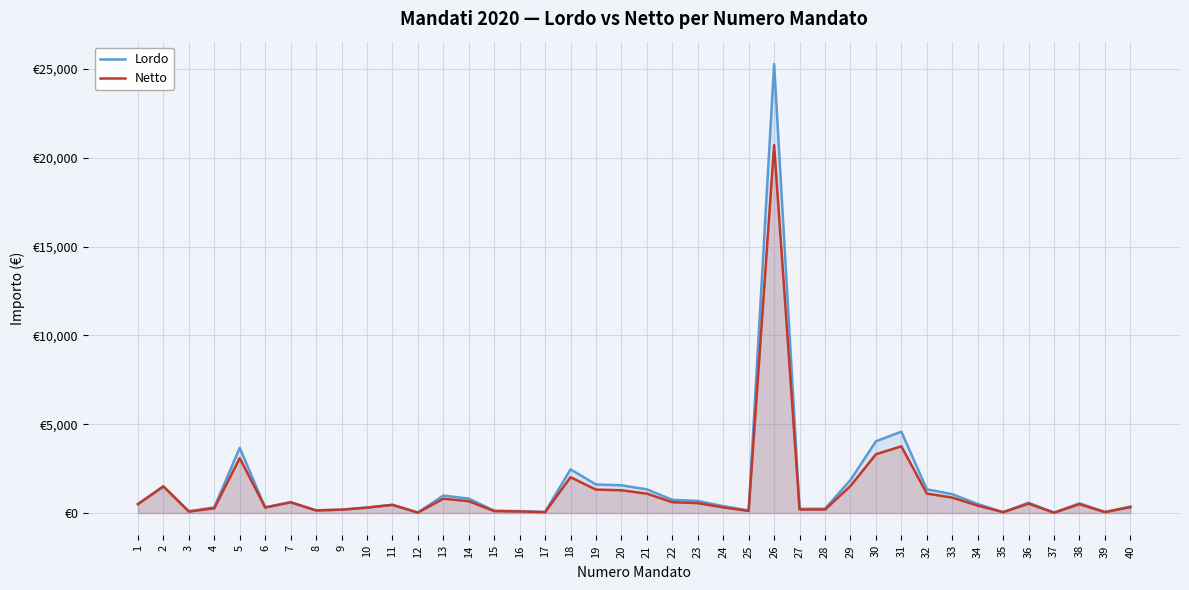

Is the value of Netto at 34 greater than the value of Lordo at 7?

No